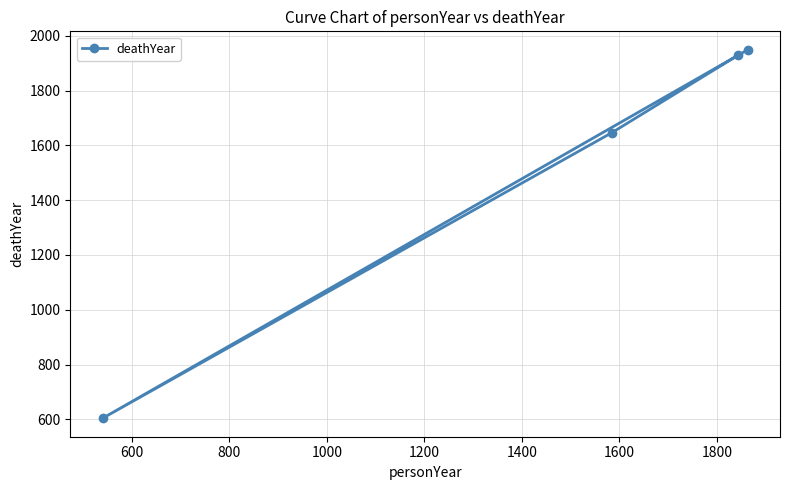

What is the greatest value displayed?

1949